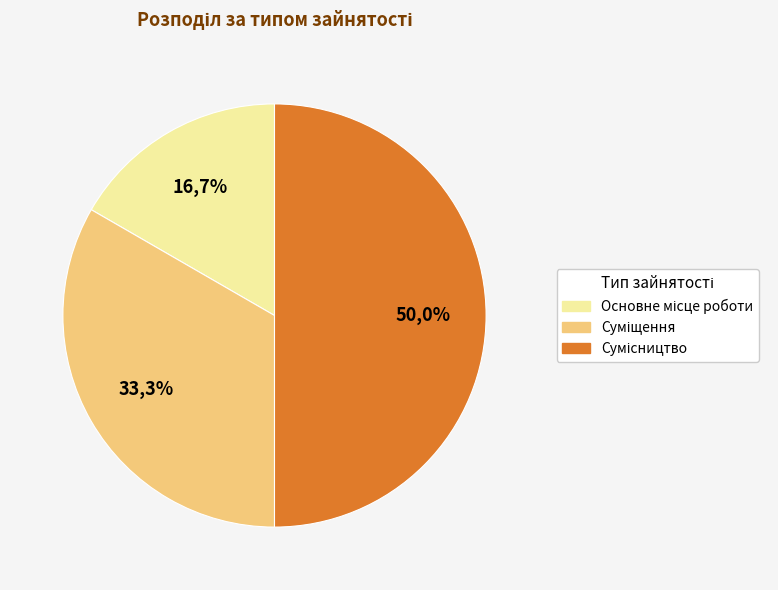

Is it true that Основне місце роботи is 4% of the pie?

False